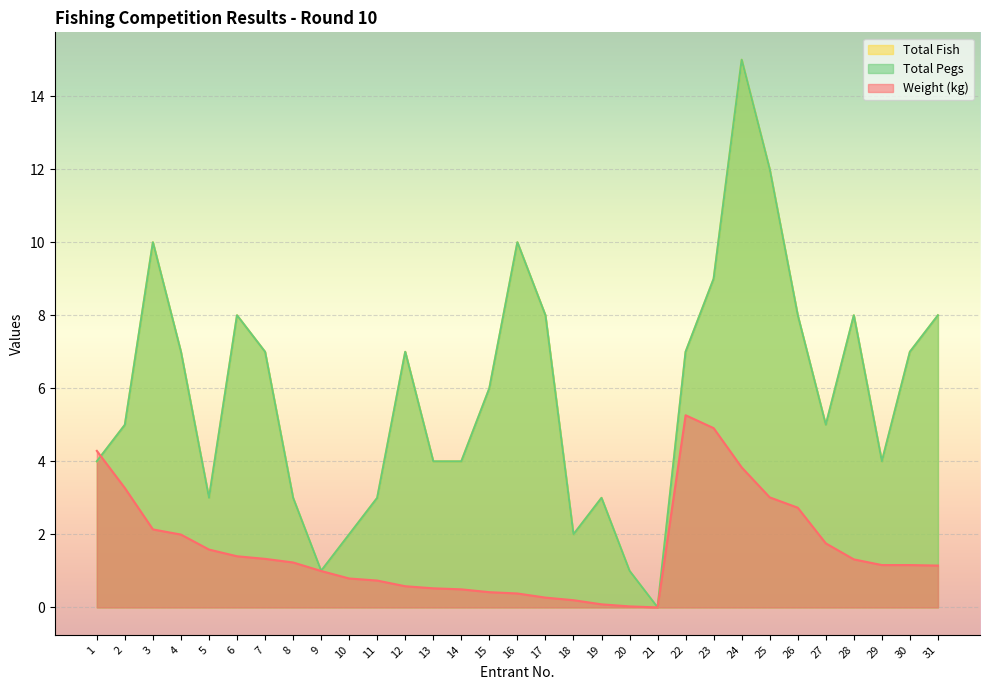

Reading left to right, extract all data points from this chart.

Total Fish: 4.0	5.0	10.0	7.0	3.0	8.0	7.0	3.0	1.0	2.0	3.0	7.0	4.0	4.0	6.0	10.0	8.0	2.0	3.0	1.0	0.0	7.0	9.0	15.0	12.0	8.0	5.0	8.0	4.0	7.0	8.0
Total Pegs: 4.0	5.0	10.0	7.0	3.0	8.0	7.0	3.0	1.0	2.0	3.0	7.0	4.0	4.0	6.0	10.0	8.0	2.0	3.0	1.0	0.0	7.0	9.0	15.0	12.0	8.0	5.0	8.0	4.0	7.0	8.0
Weight (kg): 4.3	3.3	2.1	2.0	1.6	1.4	1.3	1.2	1.0	0.8	0.7	0.6	0.5	0.5	0.4	0.4	0.3	0.2	0.1	0.0	0.0	5.3	4.9	3.8	3.0	2.7	1.8	1.3	1.2	1.2	1.1